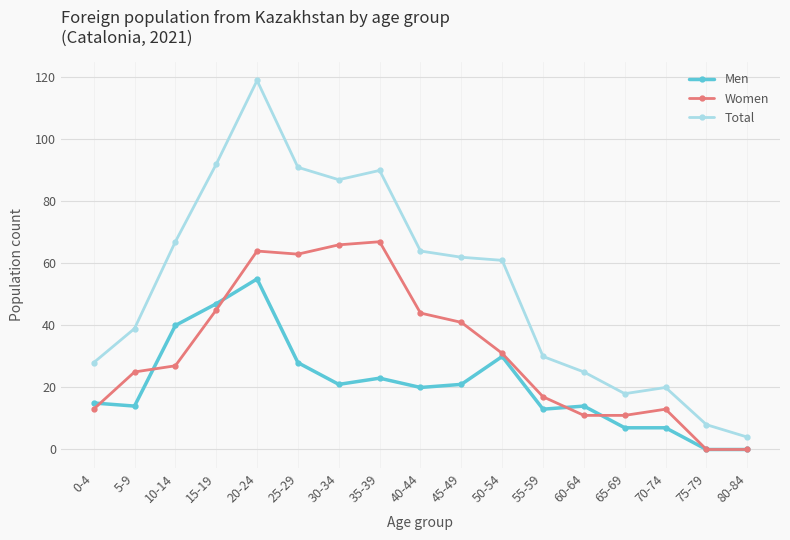

At which category is the sum across all series the highest?

20-24